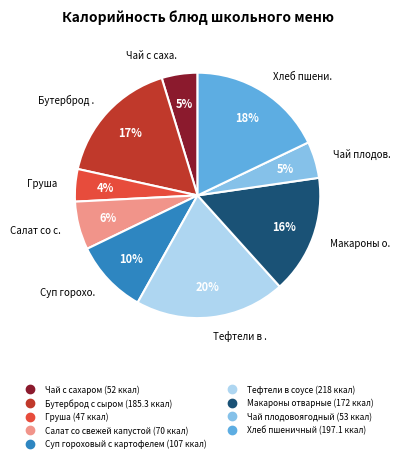

What is the largest slice in the pie chart?

Тефтели в соусе